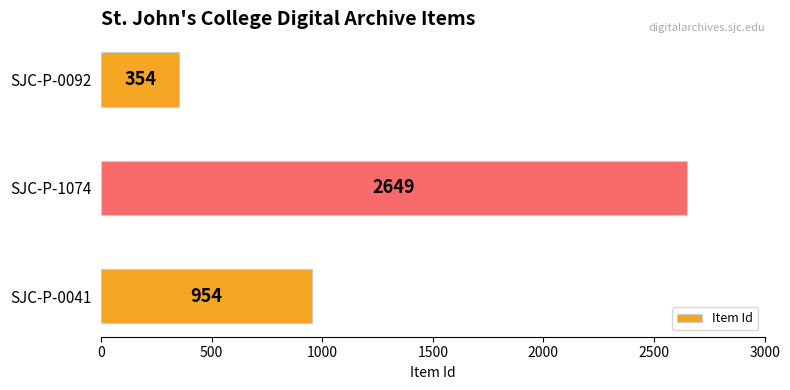

What is the greatest value displayed?

2649